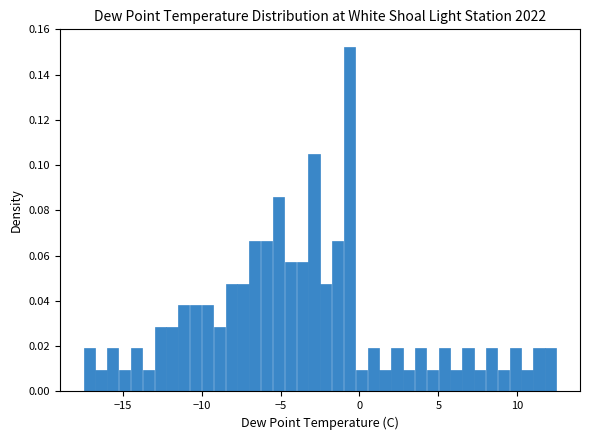

Read against the x-axis, roughly where is the centre of the tallest bar?

-0.5